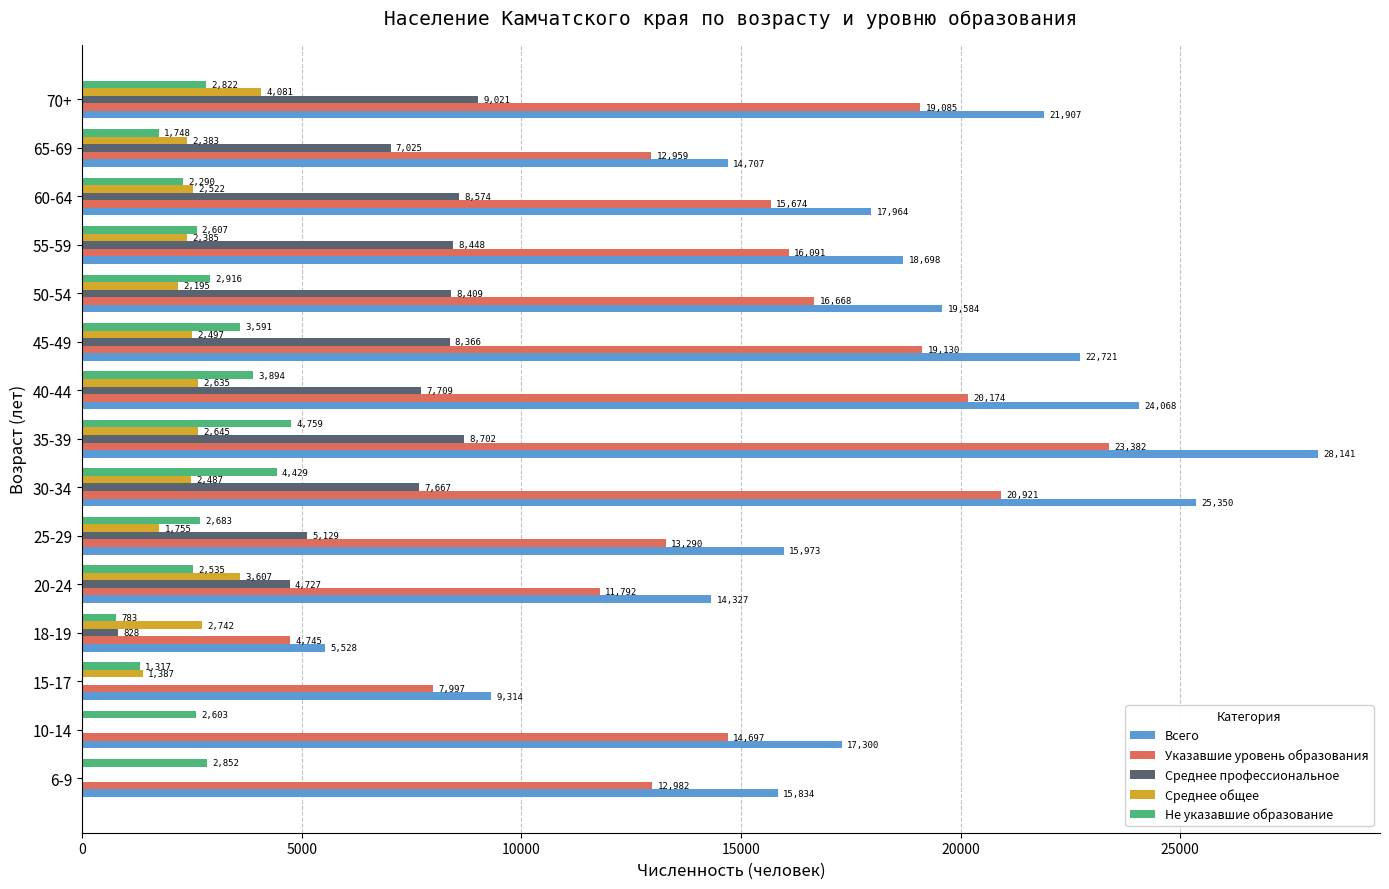

What is the sum of all Указавшие уровень образования values?

229587